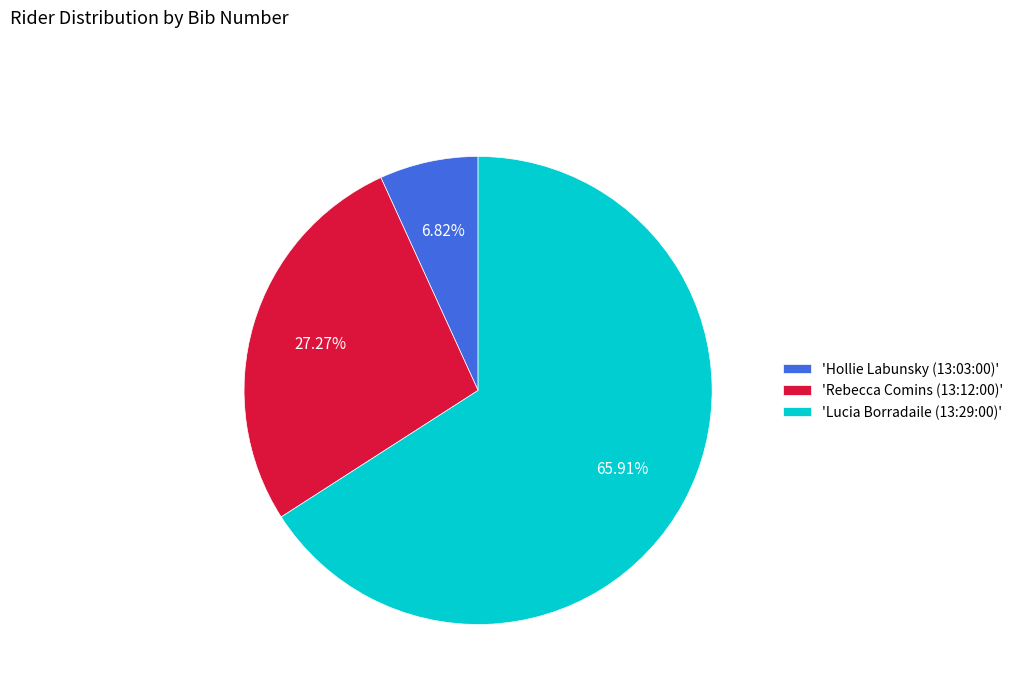

Between 'Rebecca Comins (13:12:00)' and 'Lucia Borradaile (13:29:00)', which is larger?

'Lucia Borradaile (13:29:00)'